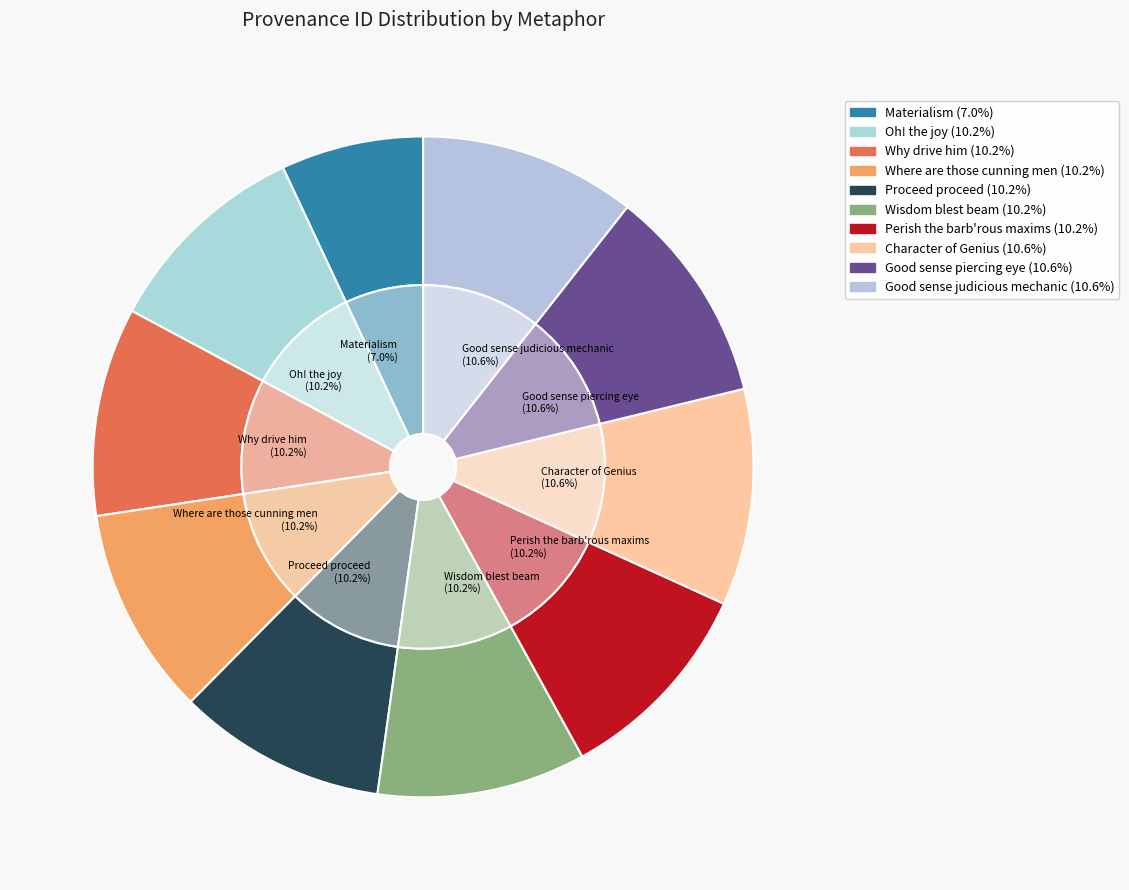

True or false: Why drive him accounts for 10% of the total.

True